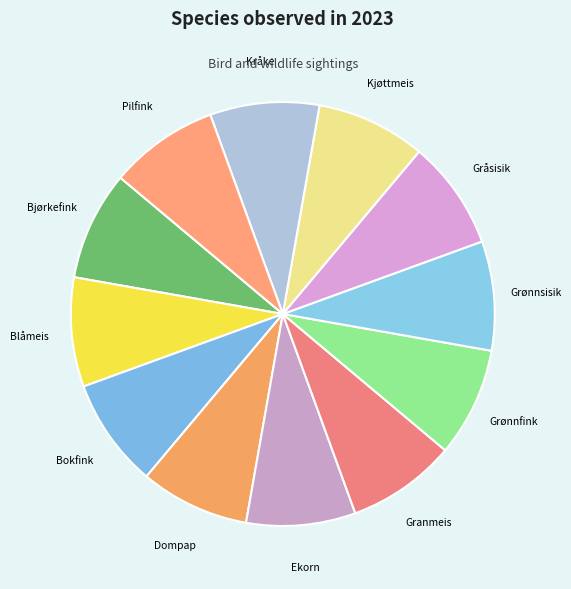

Is there a majority slice in this chart?

No